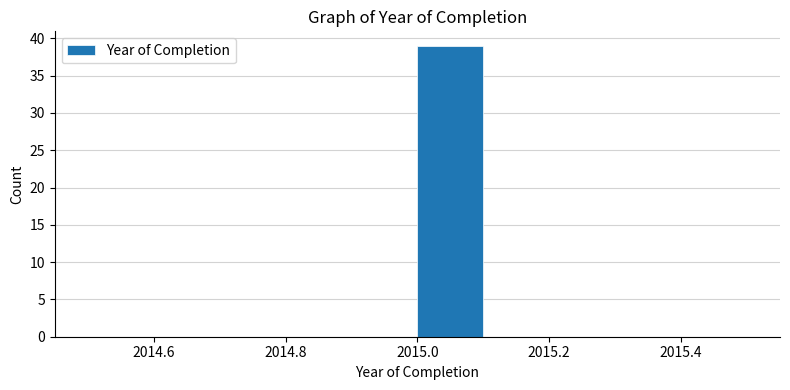

Reading left to right, list every bar in this chart as the range it spans on the x-axis followed by its height. The values are not printed on the chart, so give them approximately, as read against the axis.

2014.5 to 2014.6: 0
2014.6 to 2014.7: 0
2014.7 to 2014.8: 0
2014.8 to 2014.9: 0
2014.9 to 2015.0: 0
2015.0 to 2015.1: 39
2015.1 to 2015.2: 0
2015.2 to 2015.3: 0
2015.3 to 2015.4: 0
2015.4 to 2015.5: 0